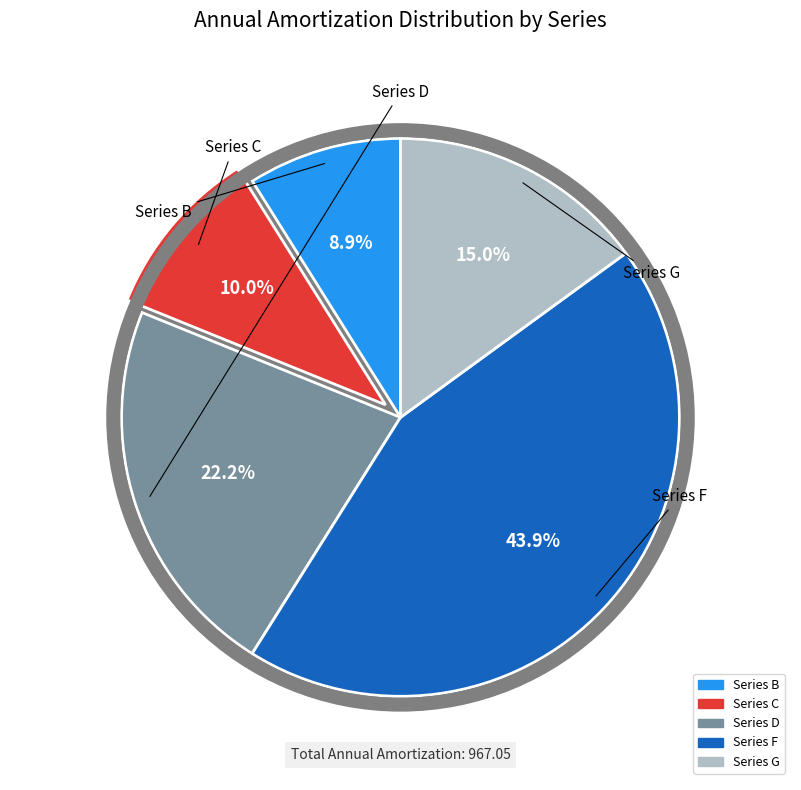

To the nearest percent, what is the difference between the Series B and Series D slice percentages?

13%